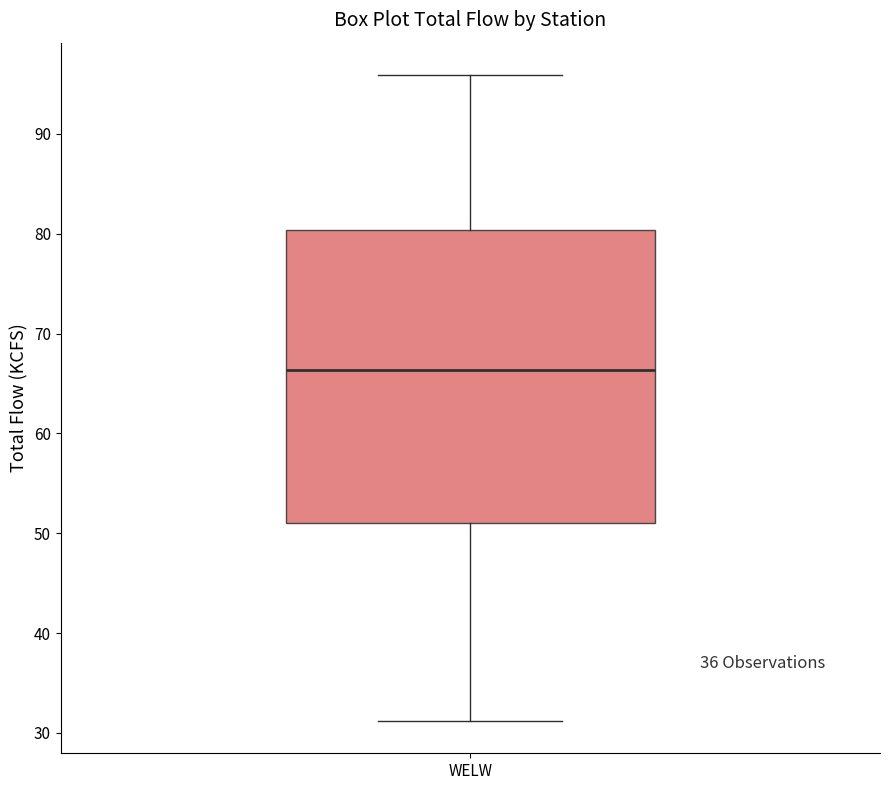

Transcribe this box plot: give where the median line is, the range the box spans, and where the two whiskers end, as read against the y-axis. The values are not printed on the chart, so give them approximately, as read against the axis.

median 66, box 51 to 80, whiskers 31 to 96